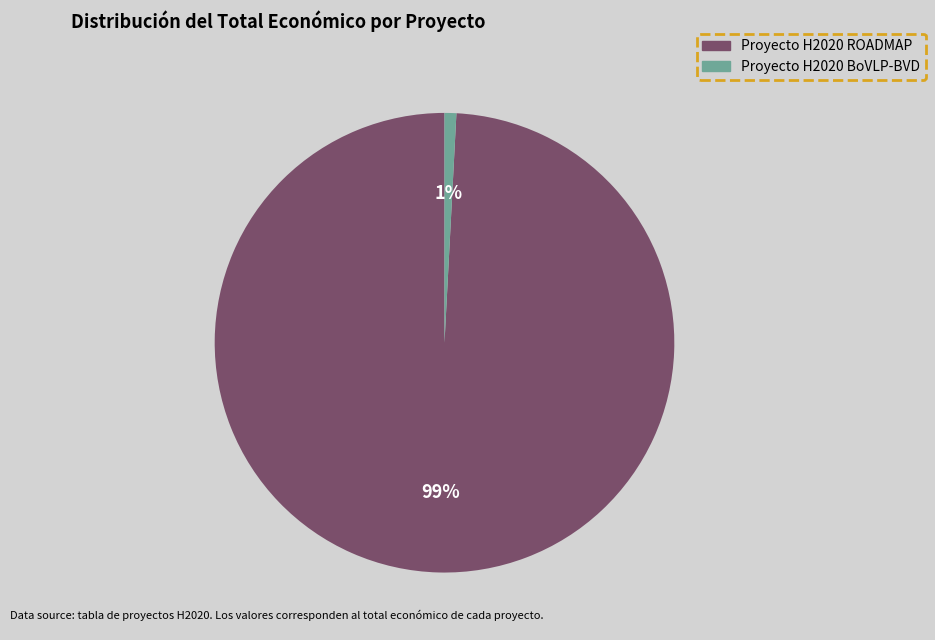

Is there a majority slice in this chart?

Yes